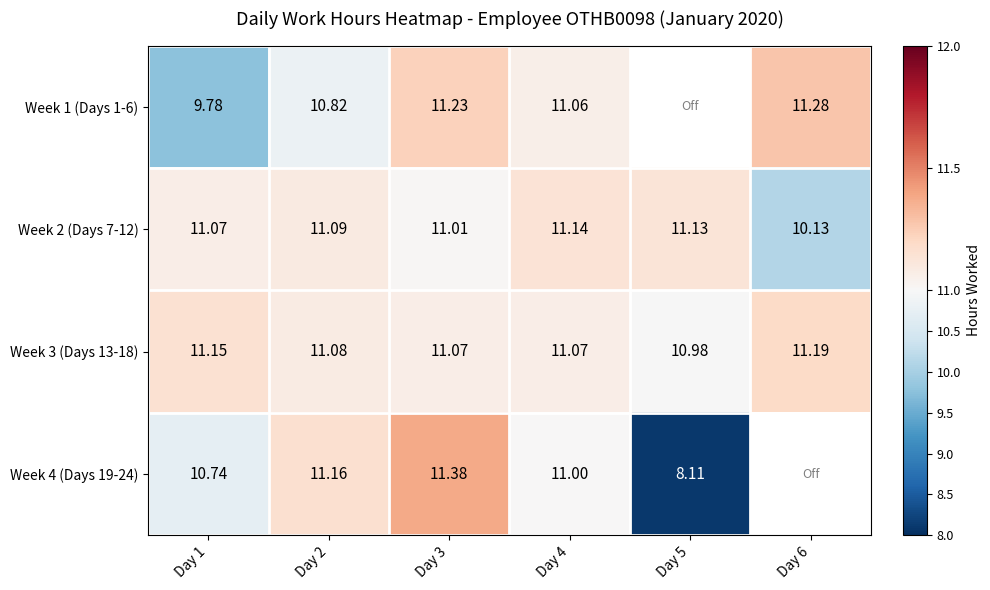

The value of Week 1 (Days 1-6) at Day 1 is 9.8. True or false?

True